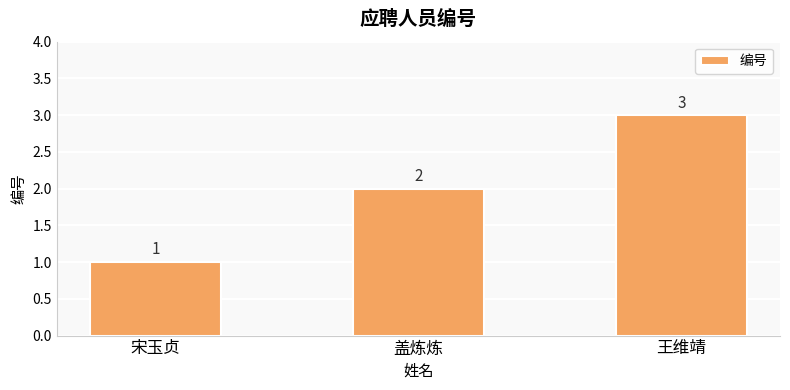

What is the difference between the values at 盖炼炼 and 王维靖?

1